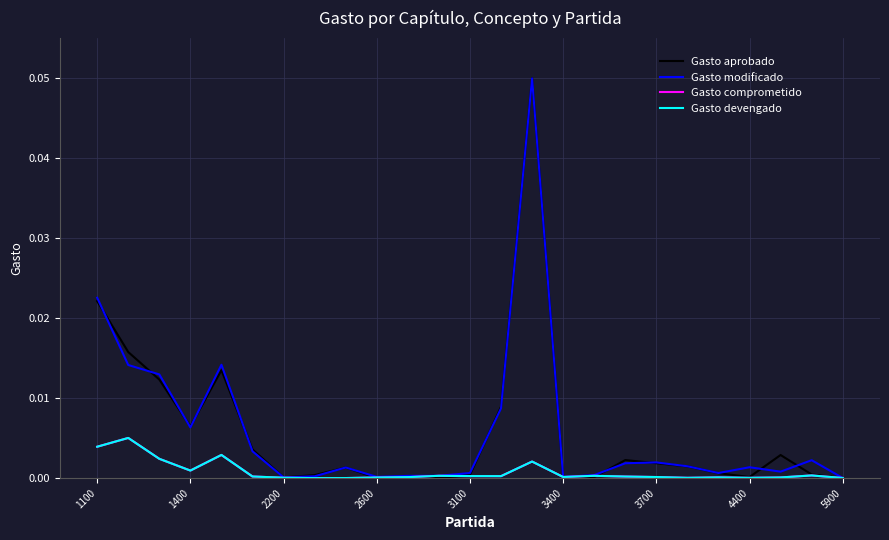

Where is the first local minimum for Gasto comprometido?

1400